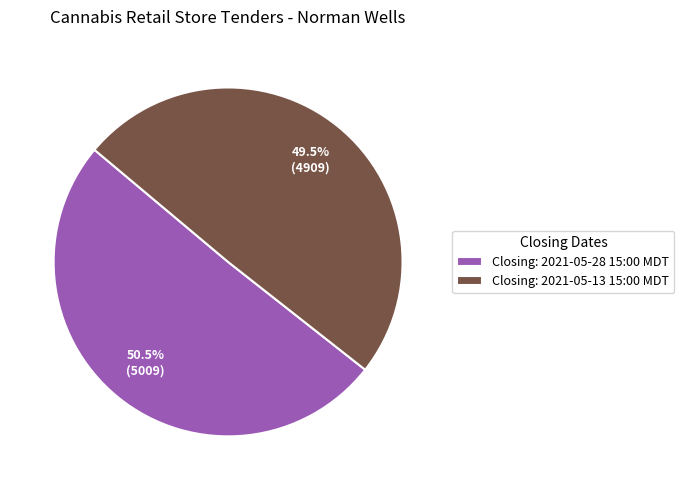

Rank the categories by value from highest to lowest.

Closing: 2021-05-28 15:00 MDT, Closing: 2021-05-13 15:00 MDT